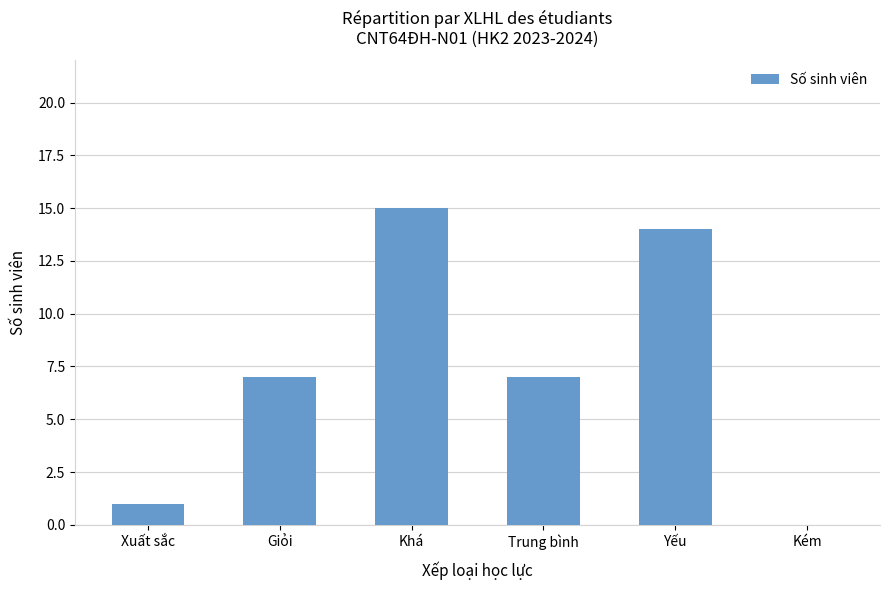

What is the greatest value displayed?

15